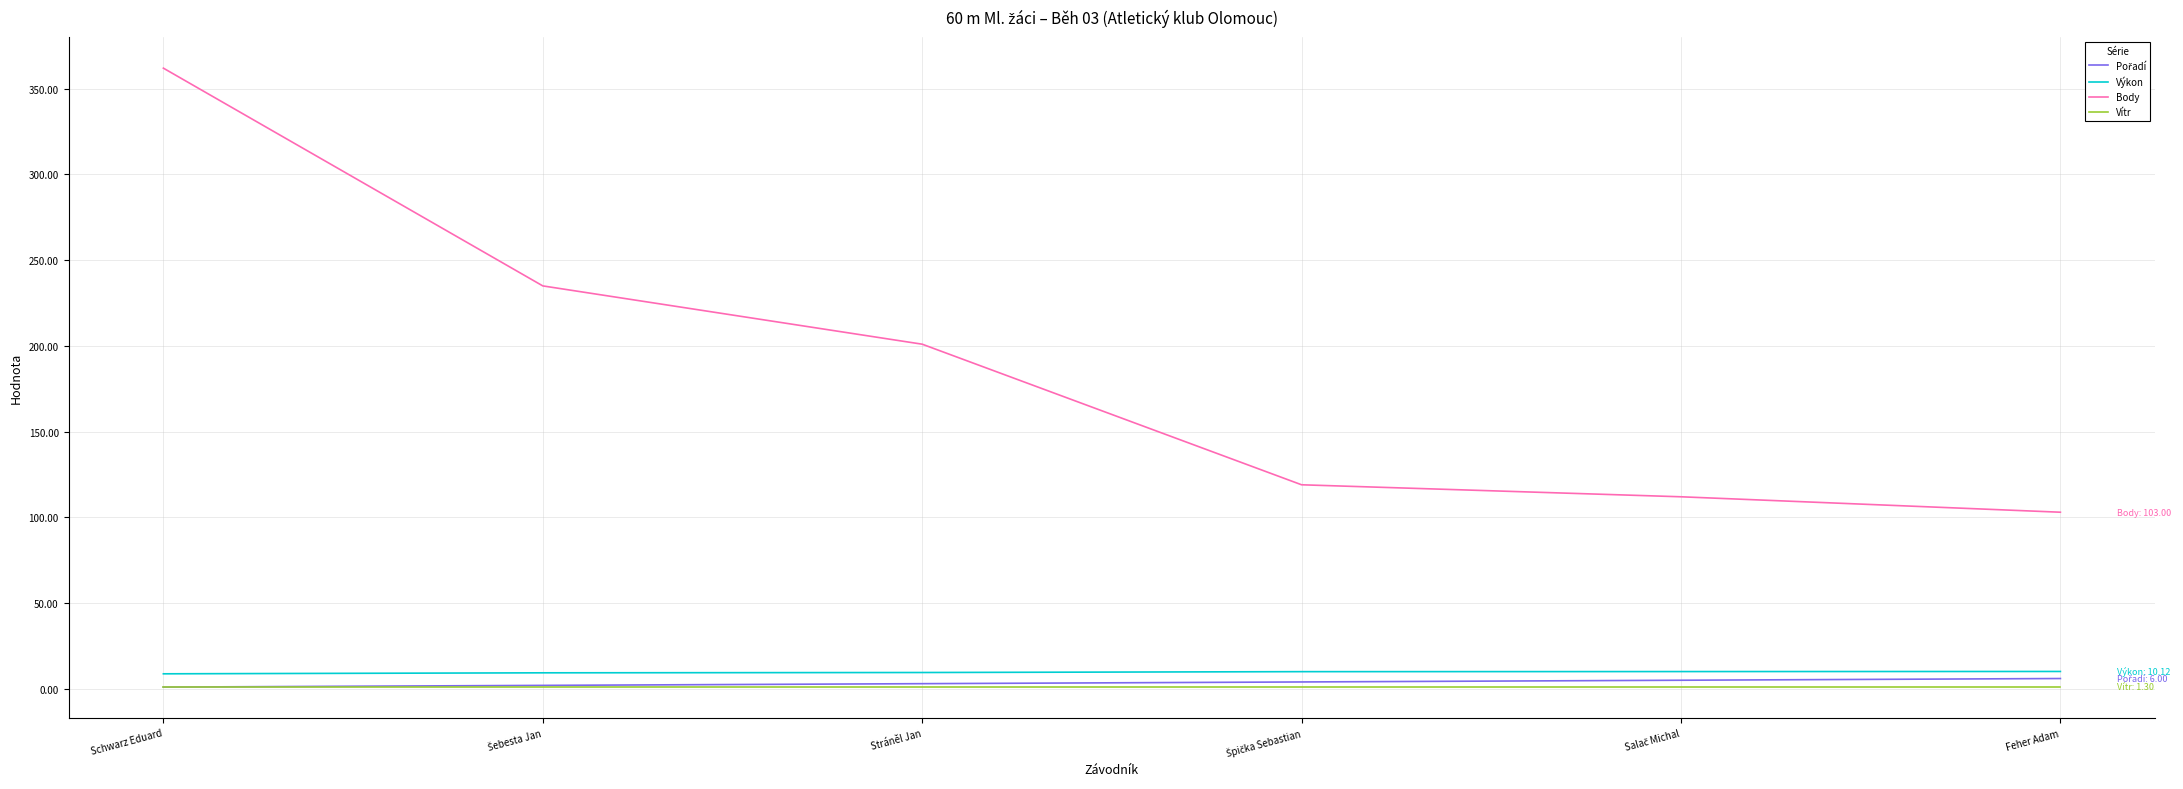

The Výkon series shows 8.8 at Schwarz Eduard. True or false?

True